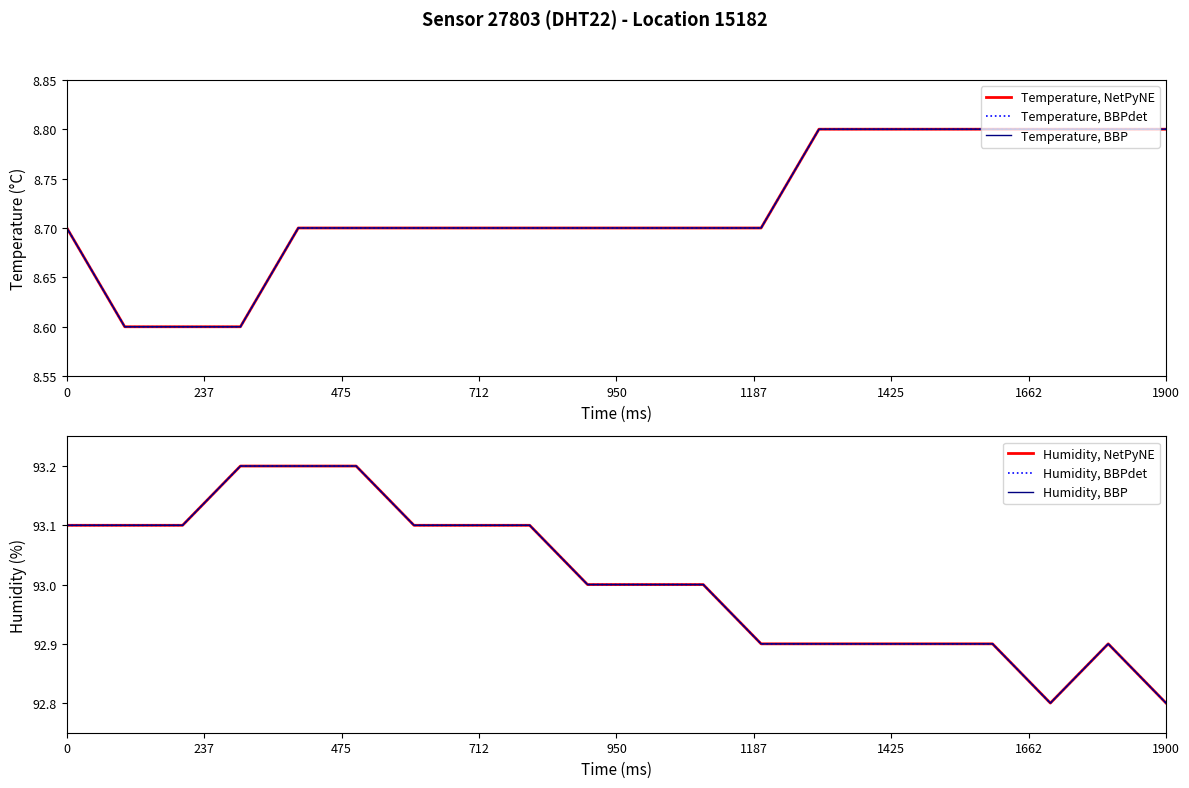

The value of Humidity, BBPdet at 950 is 32.6. True or false?

False